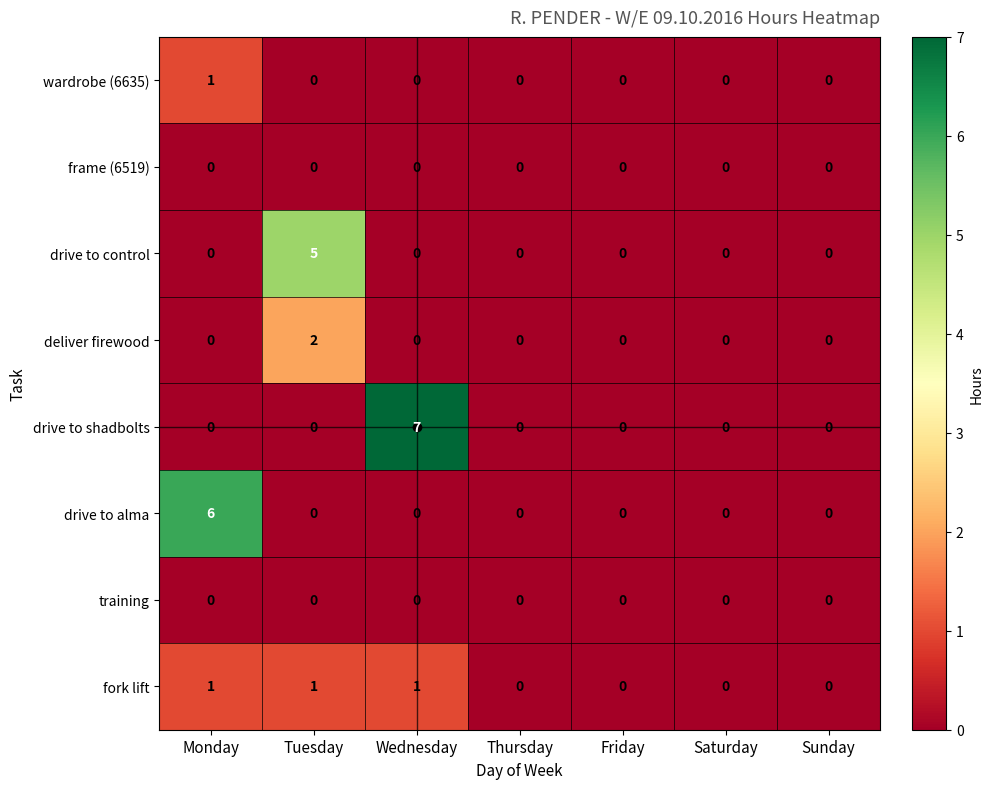

Is it true that wardrobe (6635) equals 0 at Thursday?

True